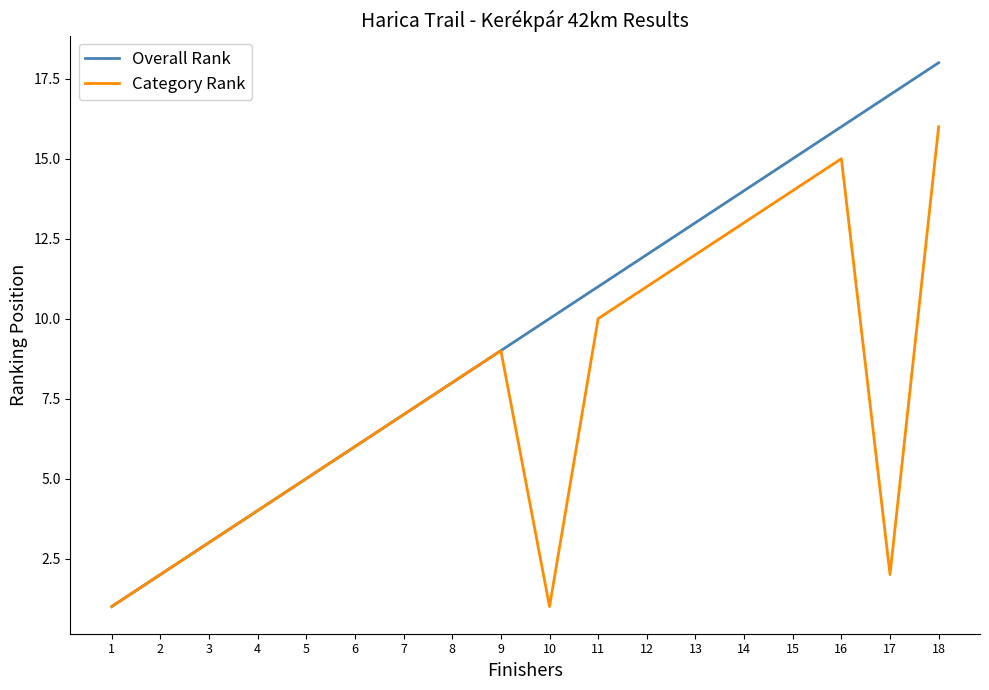

True or false: Category Rank has a value of 9 at 9.

True